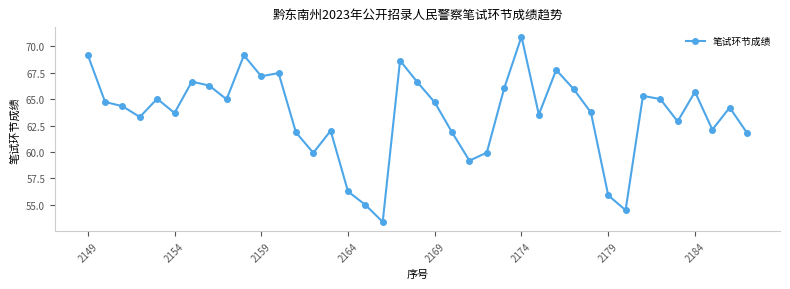

What is the average value?

63.5